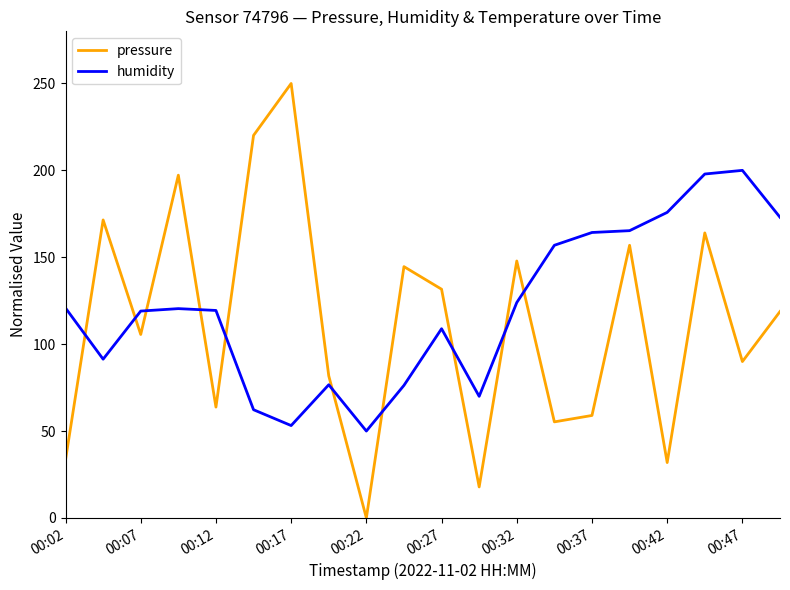

What is the difference between the maximum and minimum values in the humidity series?

150.0